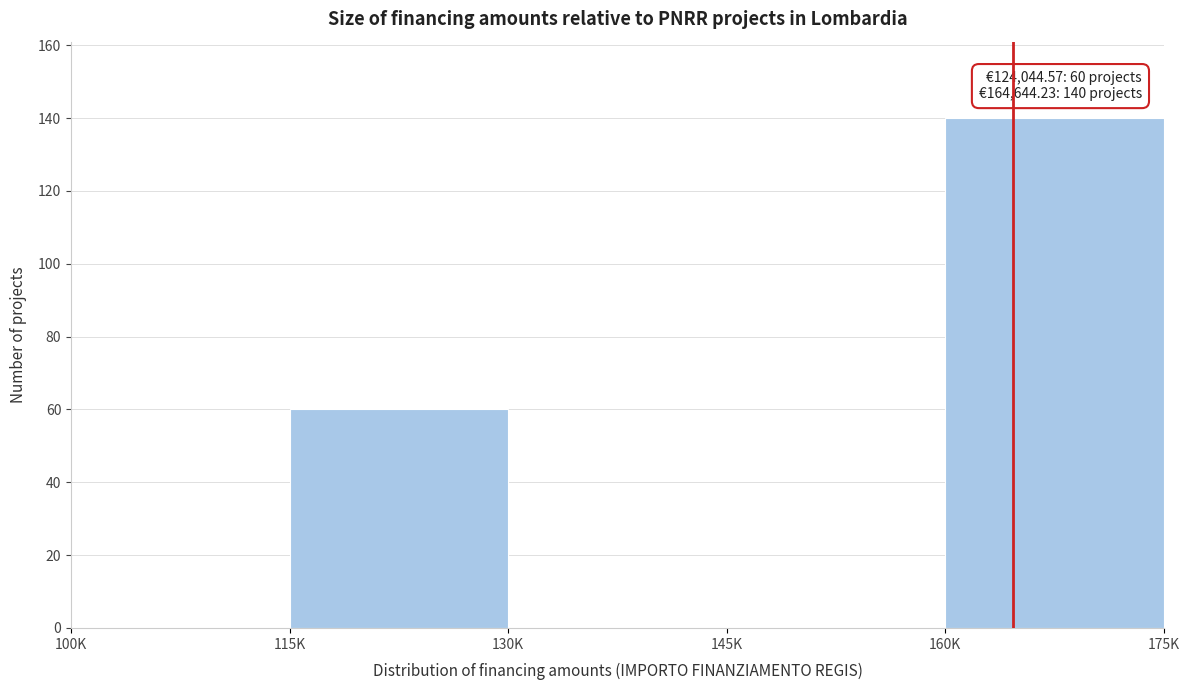

Reading left to right, extract all data points from this chart.

100K=0	115K=60	130K=0	145K=0	160K=140